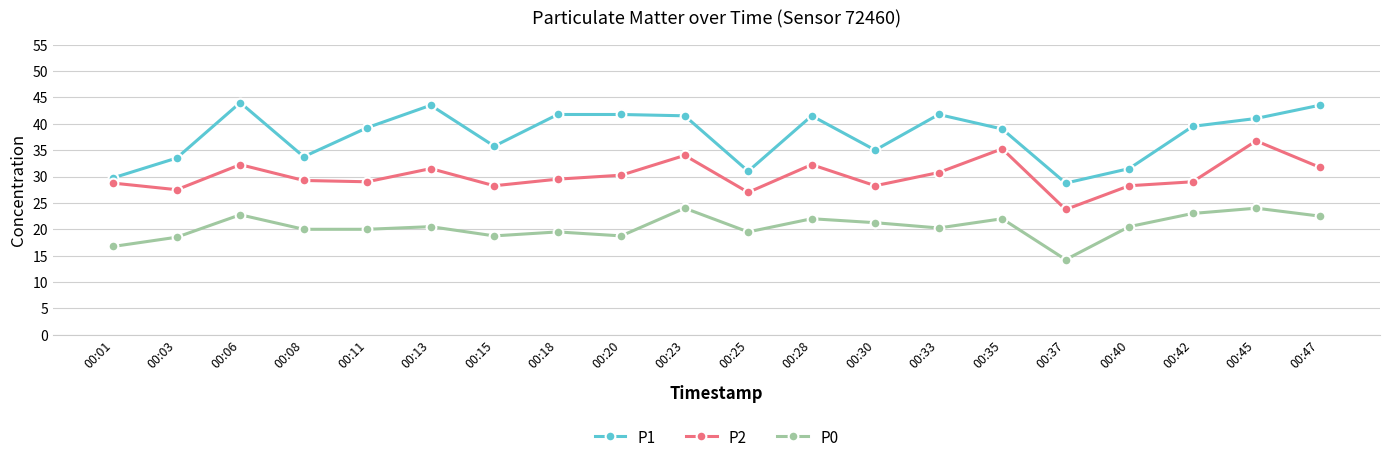

Rank the series by their average value, from lowest to highest.

P0, P2, P1